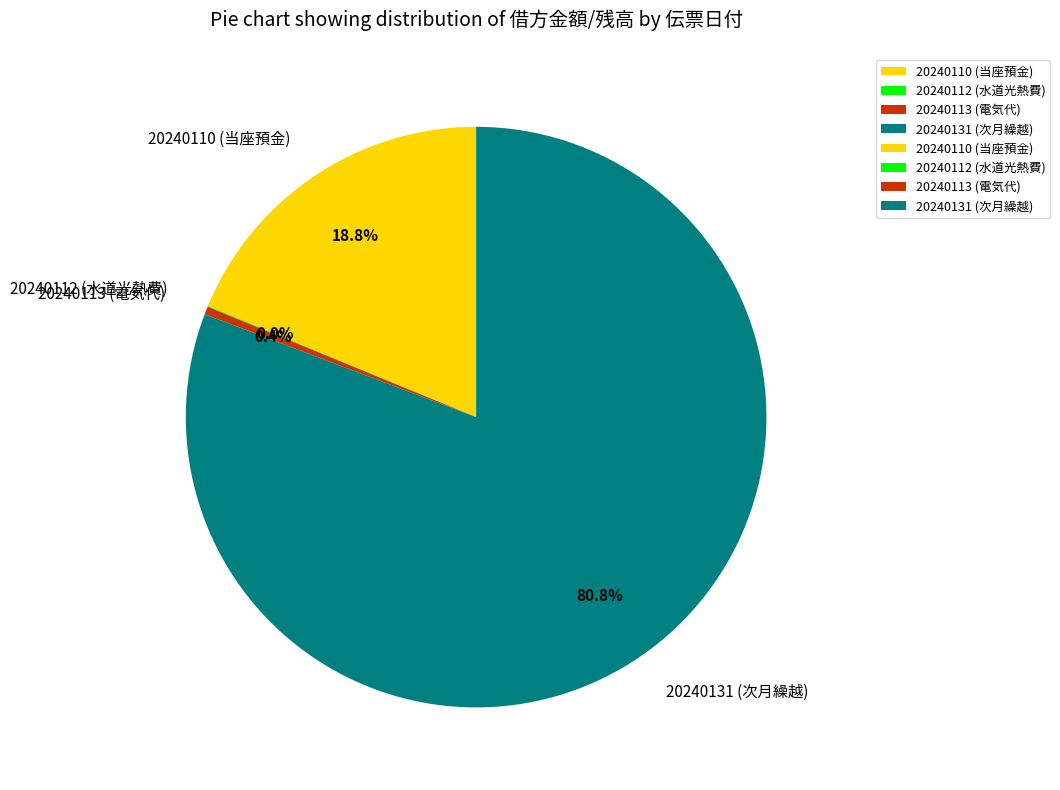

Does any single category account for the majority?

Yes